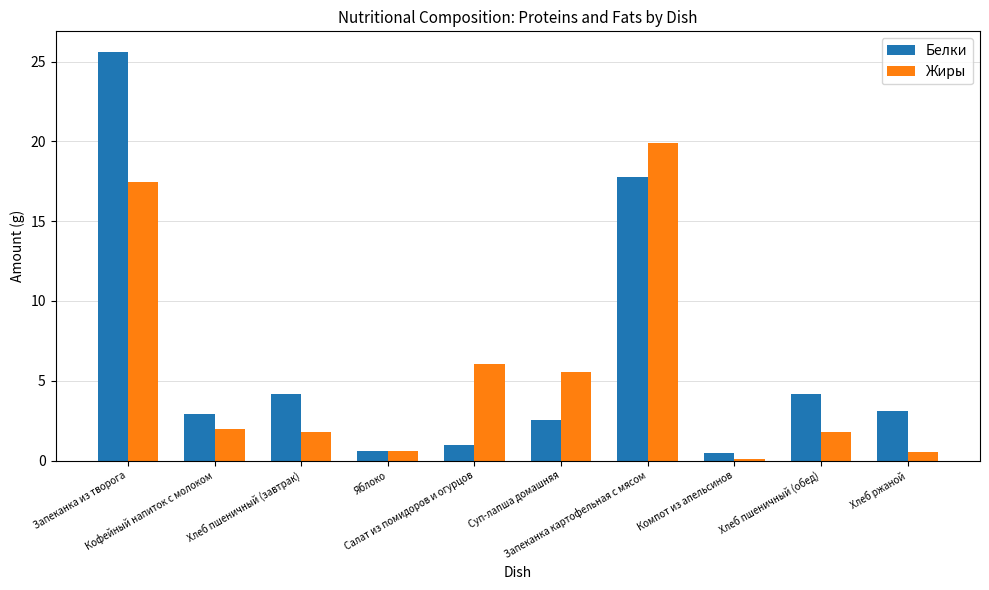

Which series has the largest total across all categories?

Белки